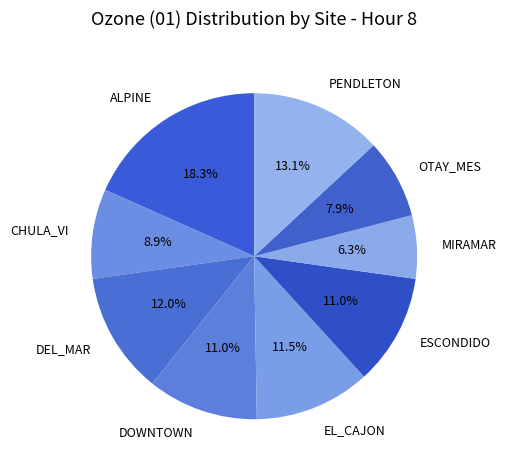

Is it true that ALPINE is 5% of the pie?

False